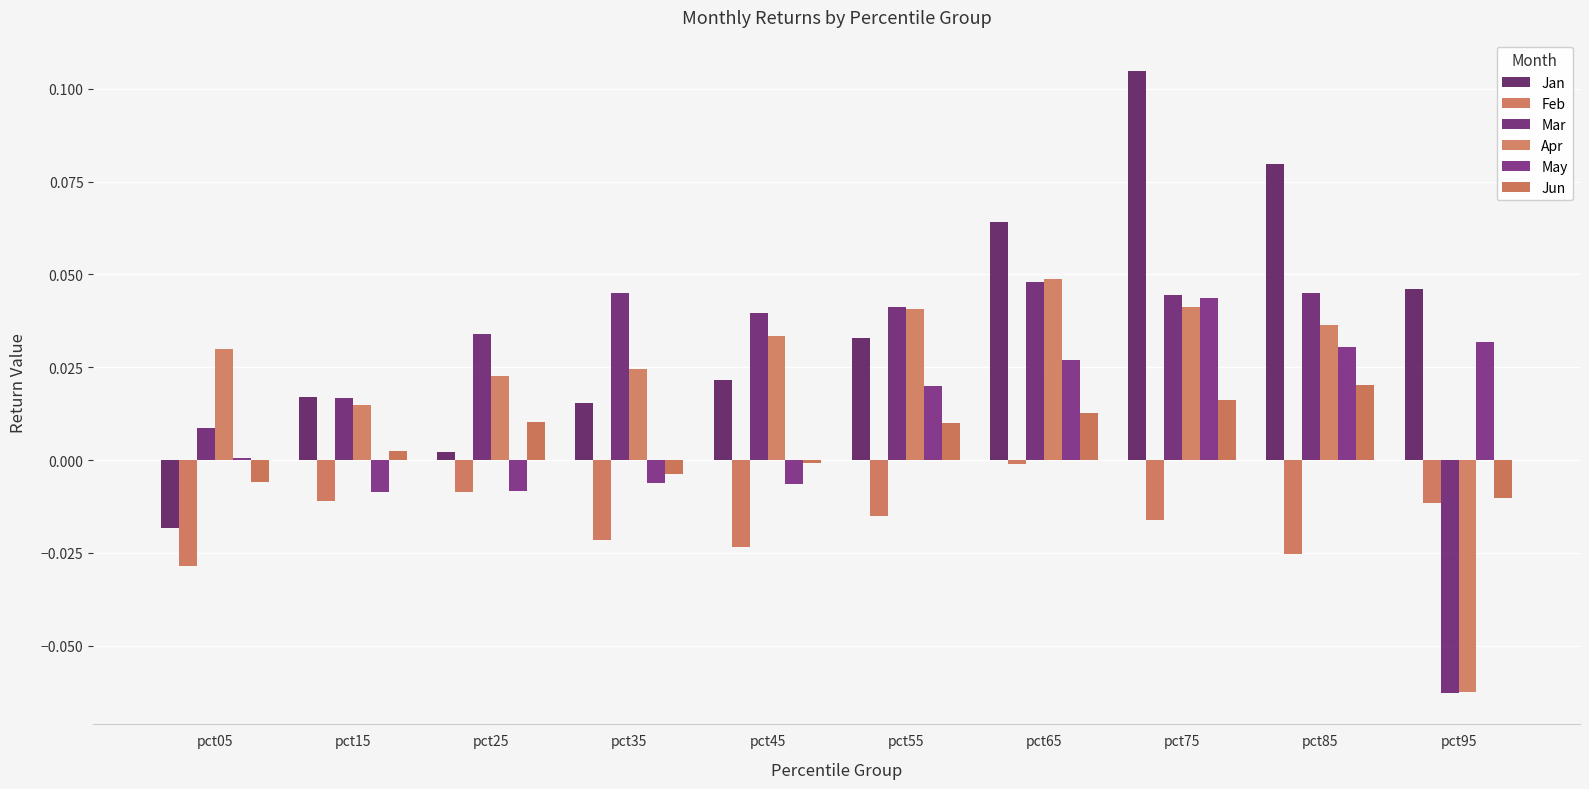

Which series changed the most between pct35 and pct65?

Jan